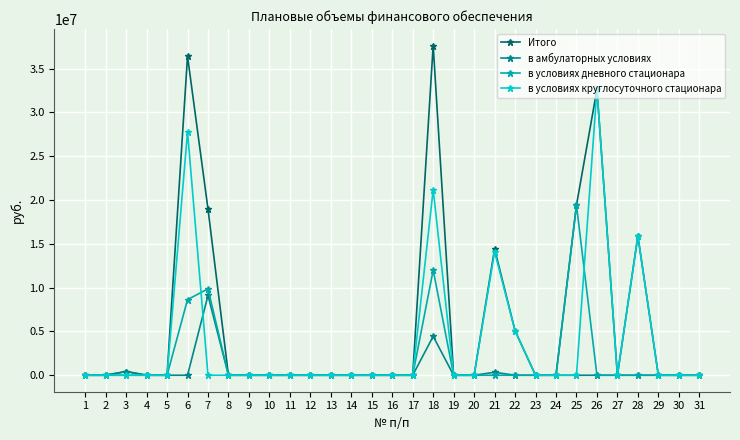

Rank the series at 6 from highest to lowest value.

Итого, в условиях круглосуточного стационара, в условиях дневного стационара, в амбулаторных условиях